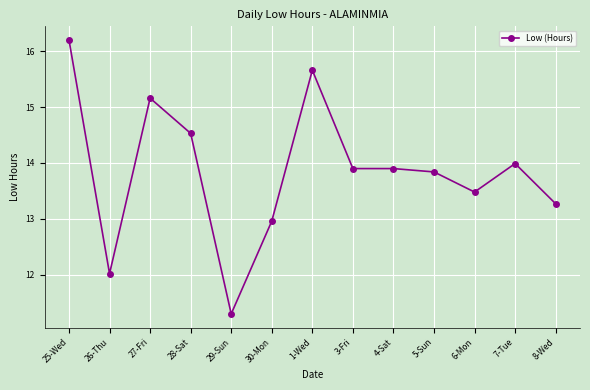

Which category has the highest value across all series?

25-Wed